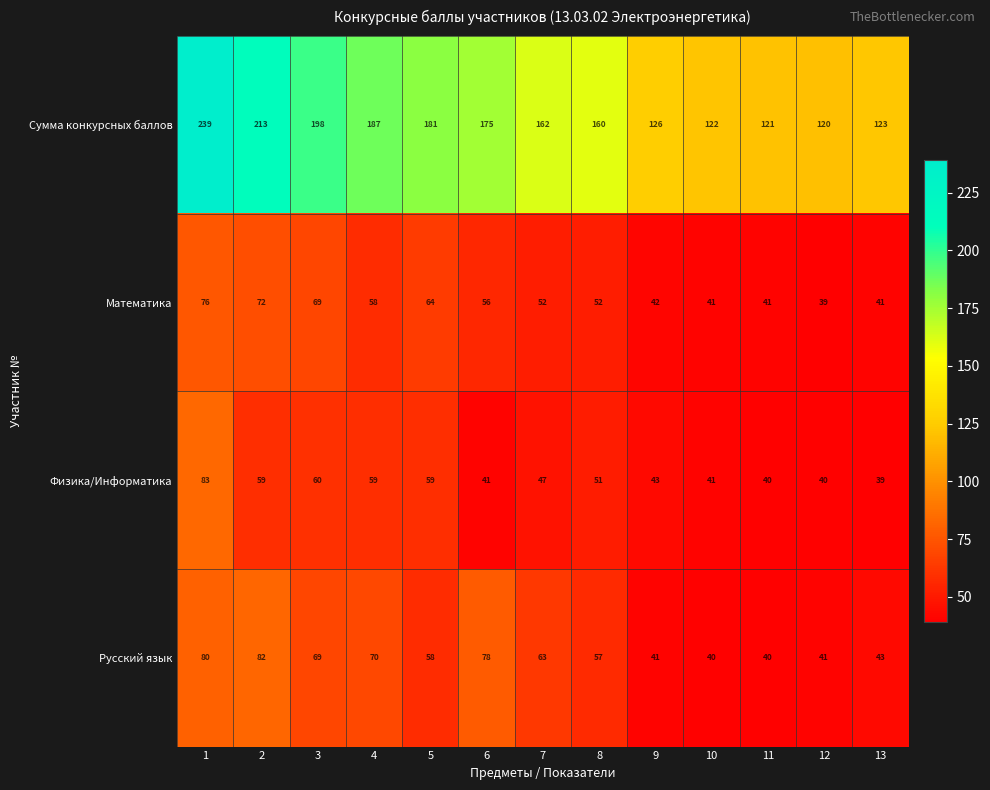

List the series in order of their peak value, lowest first.

Математика, Русский язык, Физика/Информатика, Сумма конкурсных баллов